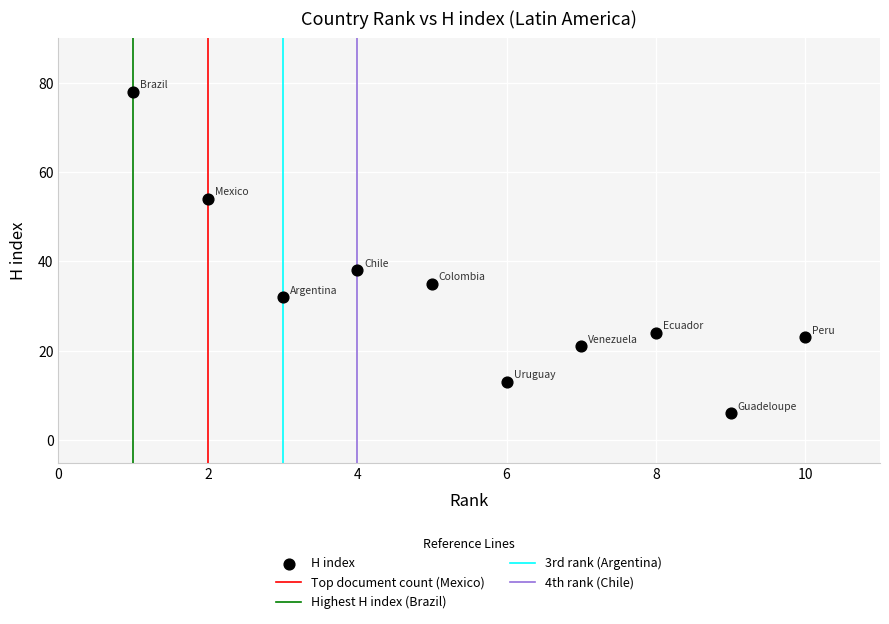

What is the average Y value?

32